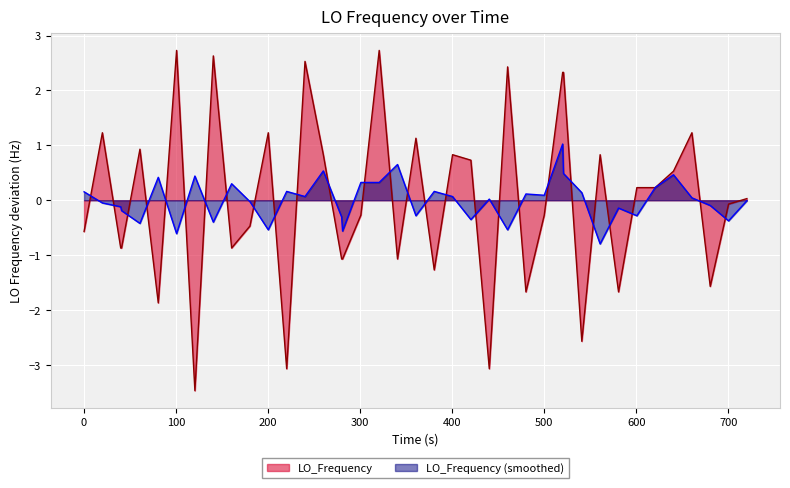

Rank the series by their maximum value, from lowest to highest.

LO_Frequency (smoothed), LO_Frequency